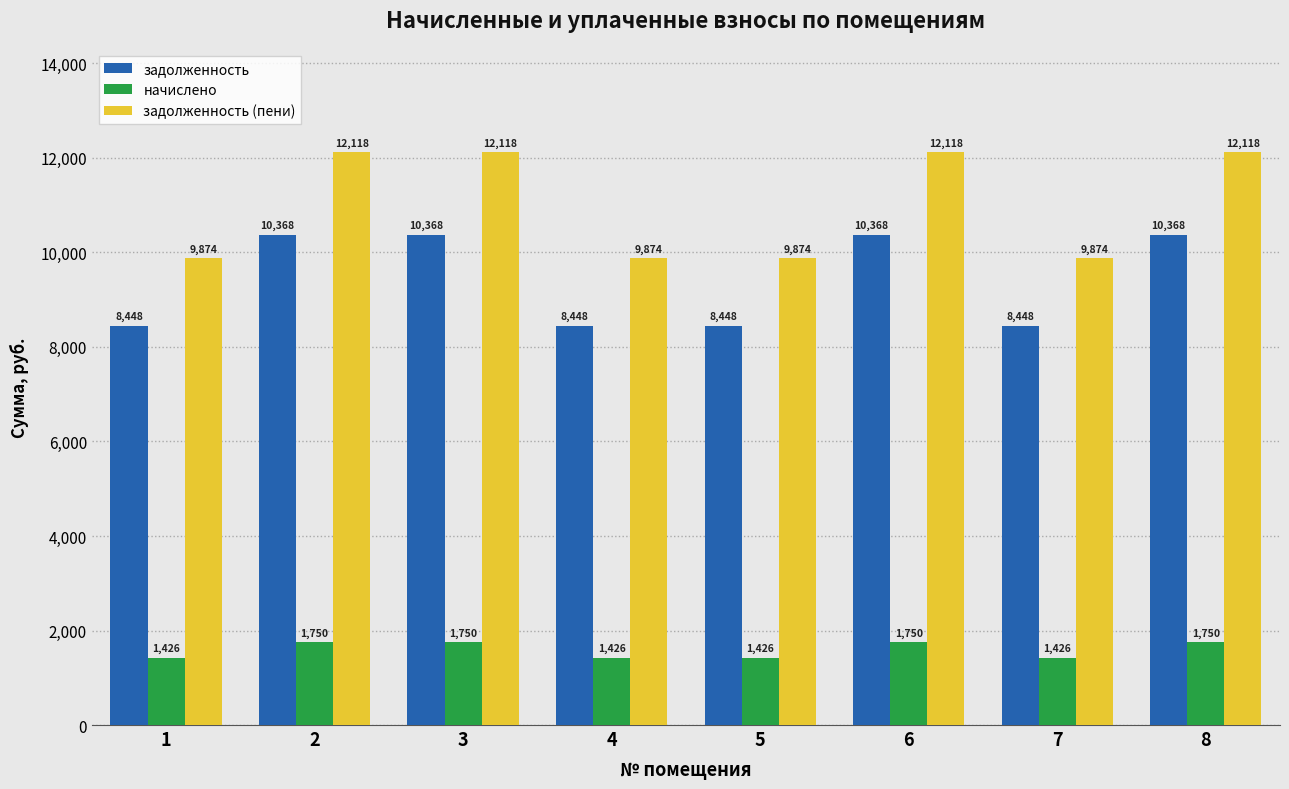

At 2, list the series in order from smallest to largest.

начислено, задолженность, задолженность (пени)